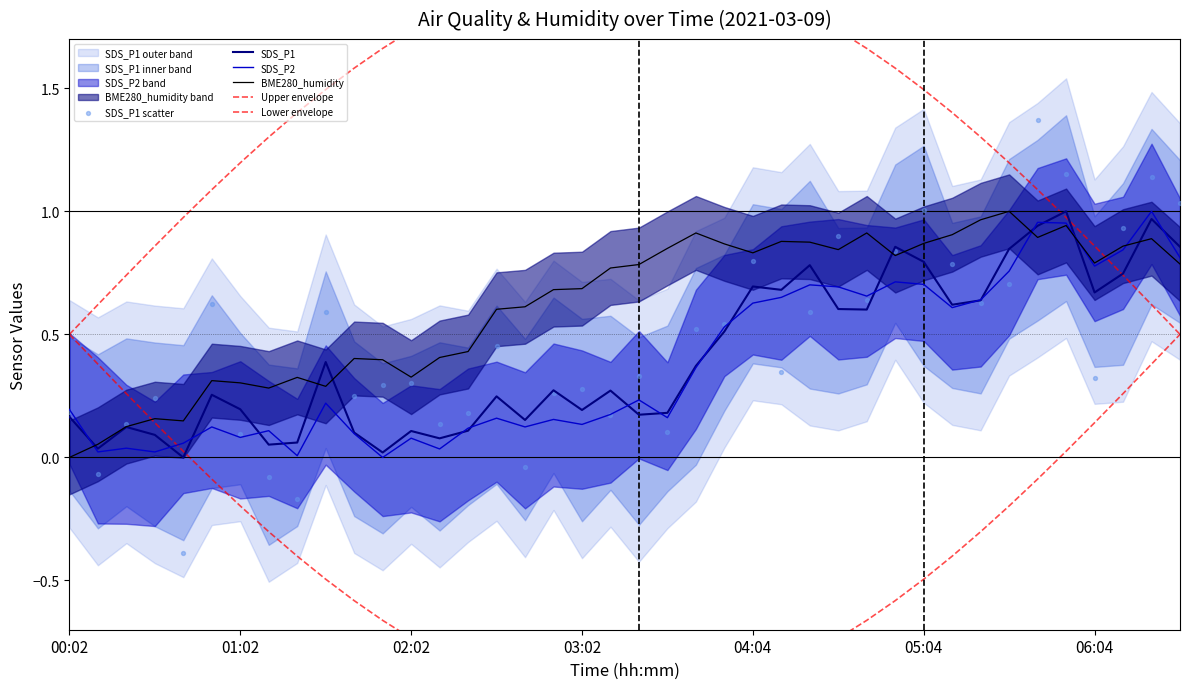

Which series reaches the minimum Y coordinate?

Lower envelope